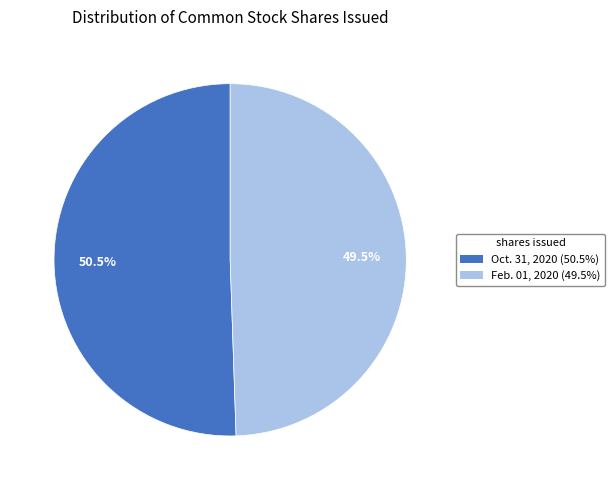

Is there any slice that represents more than half of the pie?

Yes